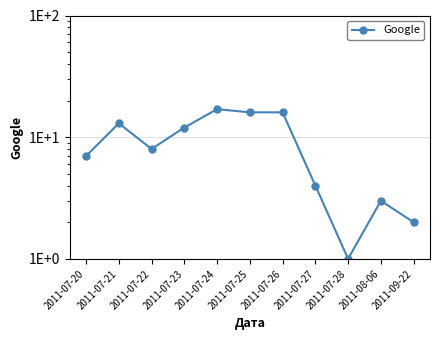

Between 2011-07-22 and 2011-07-27, which is larger?

2011-07-22